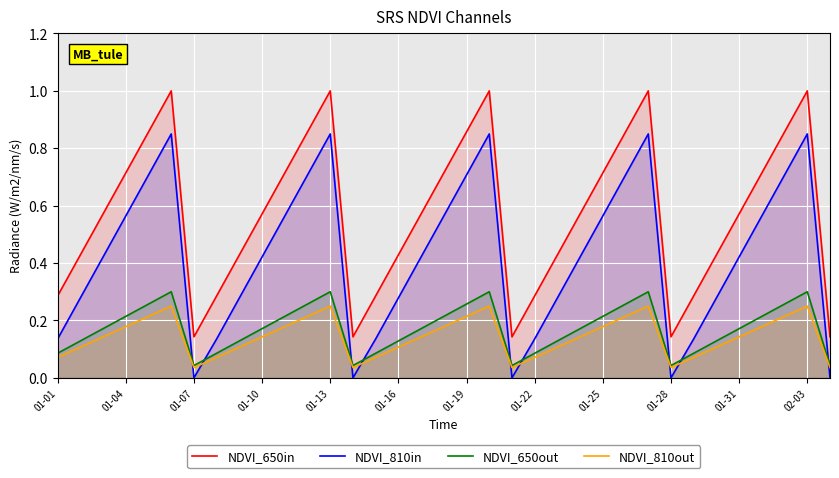

What is the difference between the NDVI_810in values at 20 and 28?

0.1